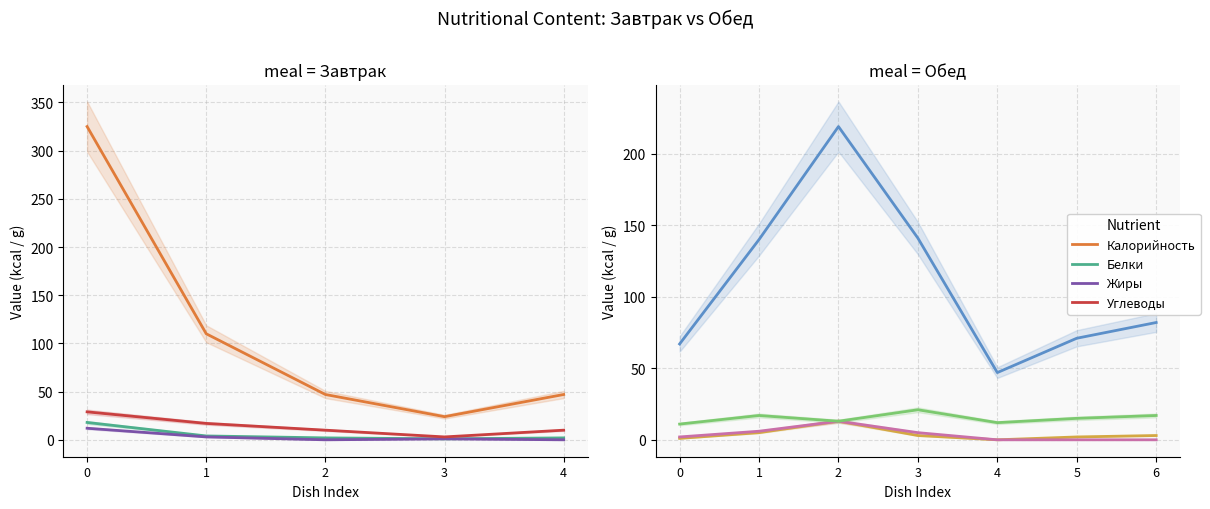

What is the difference between the highest and lowest values at 1?

135